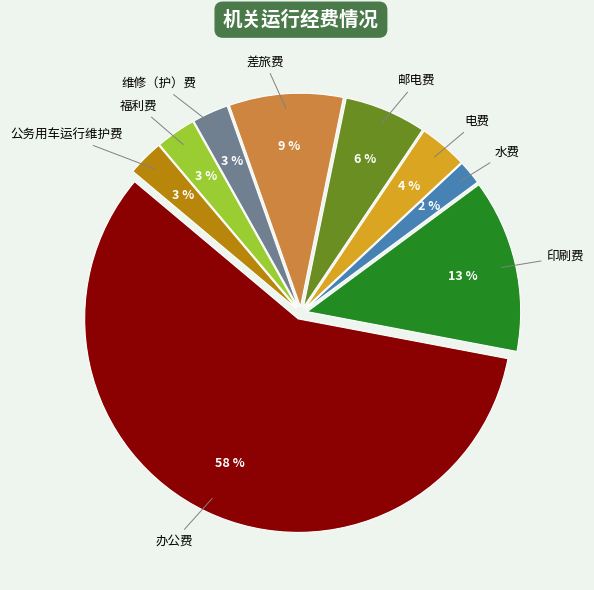

Approximately how many times larger is the value at 电费 compared to 水费?

2.0